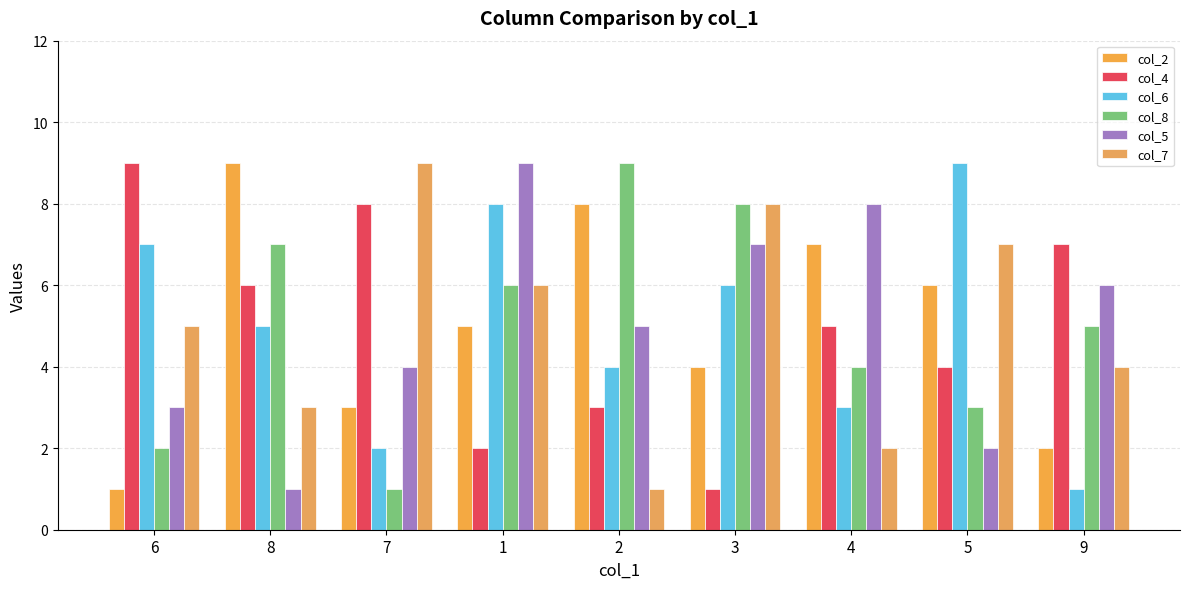

What is the sum of the col_7 values at 1 and 2?

7